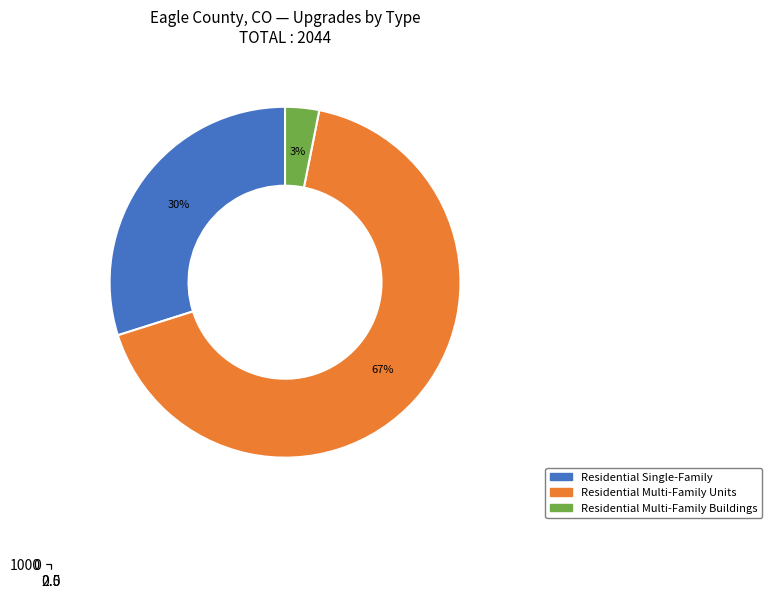

Which has a higher value, Residential Multi-Family Units or Commercial Buildings?

Residential Multi-Family Units